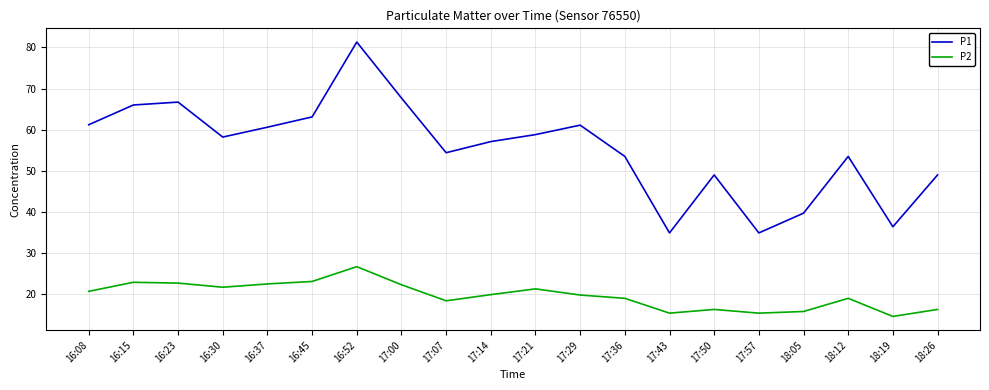

List the series in order of their overall mean, lowest first.

P2, P1